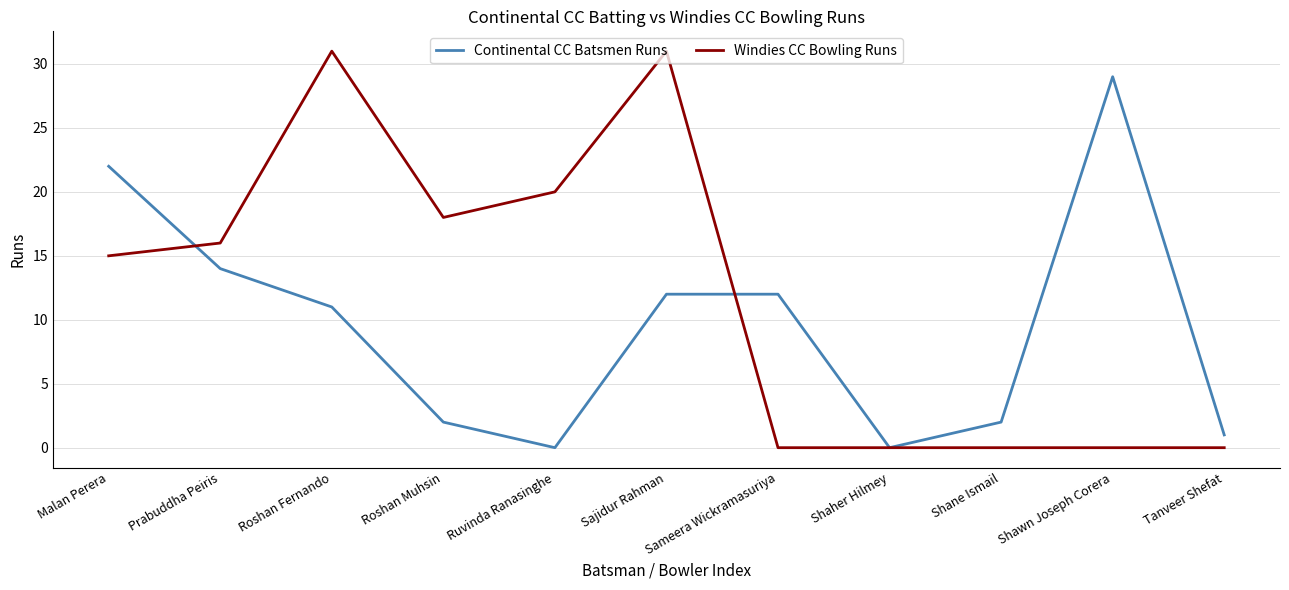

The value of Continental CC Batsmen Runs at Roshan Fernando is 7. True or false?

False